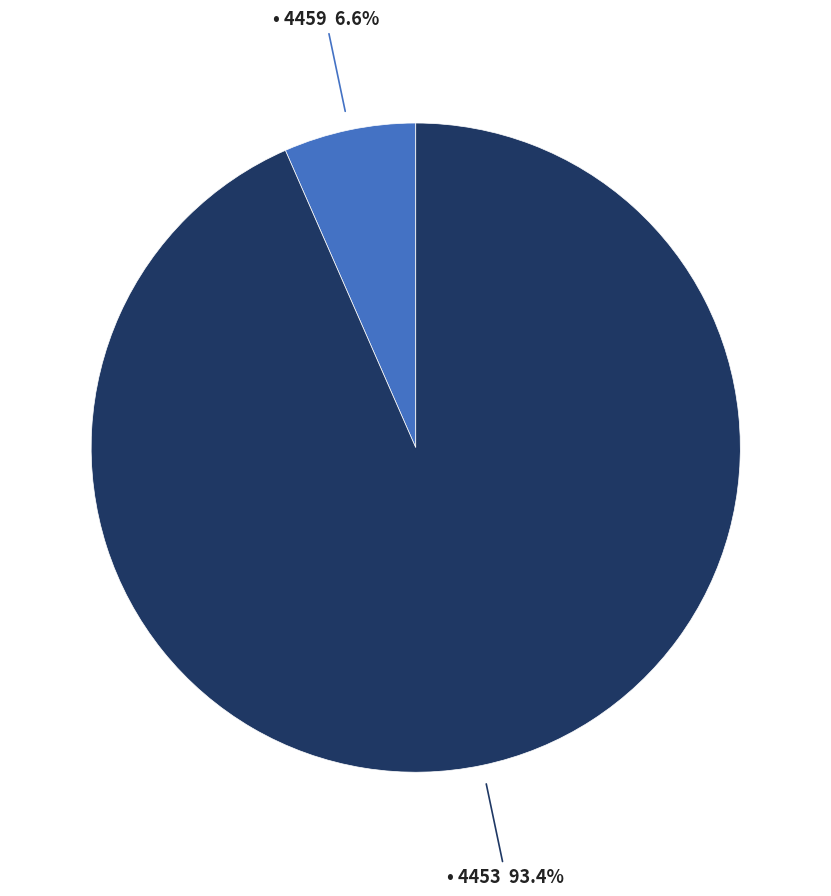

Is there any slice that represents more than half of the pie?

Yes